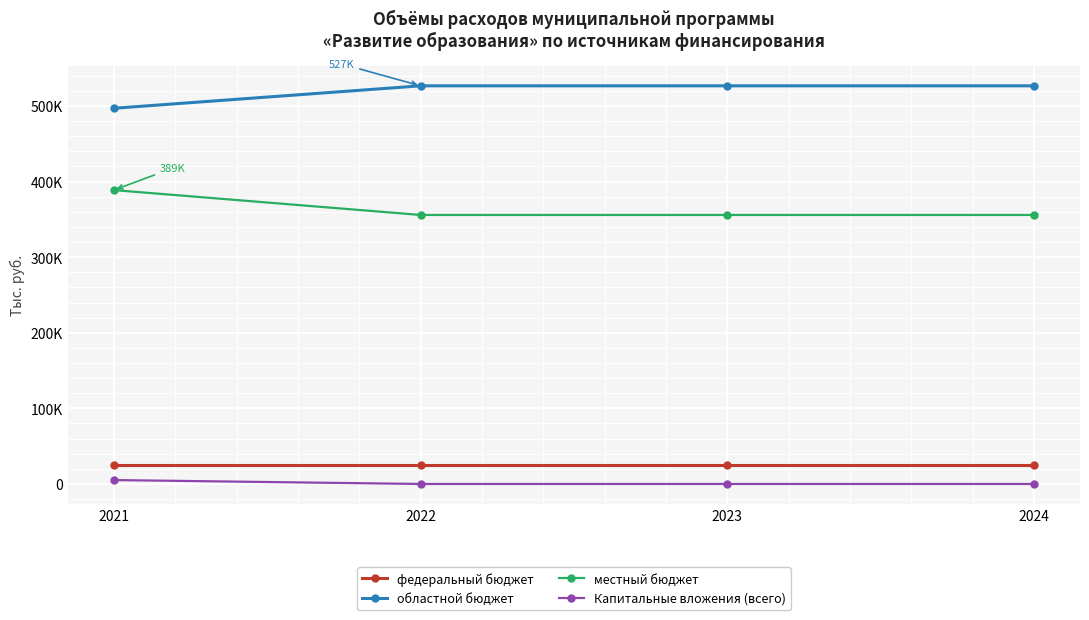

True or false: областной бюджет and федеральный бюджет cross at least once.

False